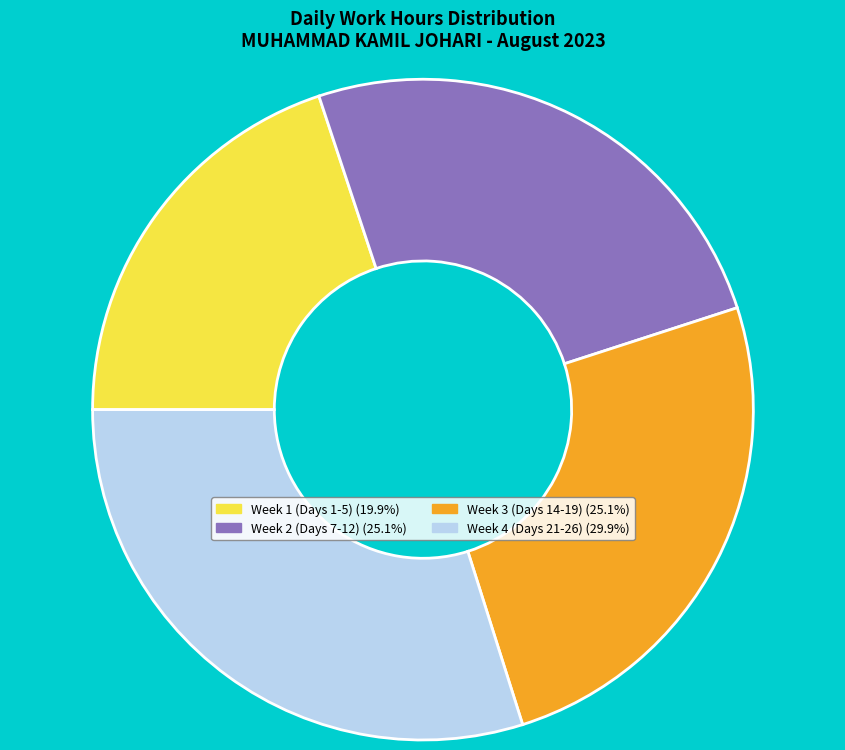

Is there any slice that represents more than half of the pie?

No